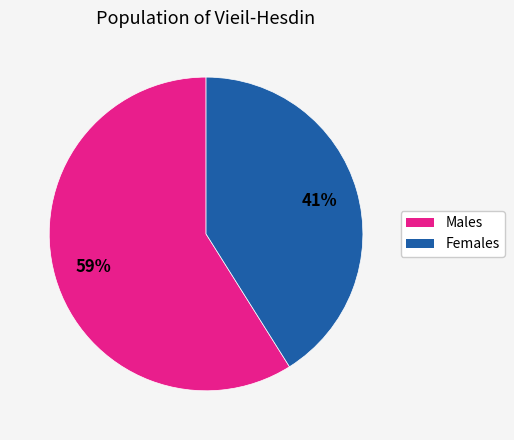

Which has a higher value, Males or Females?

Males